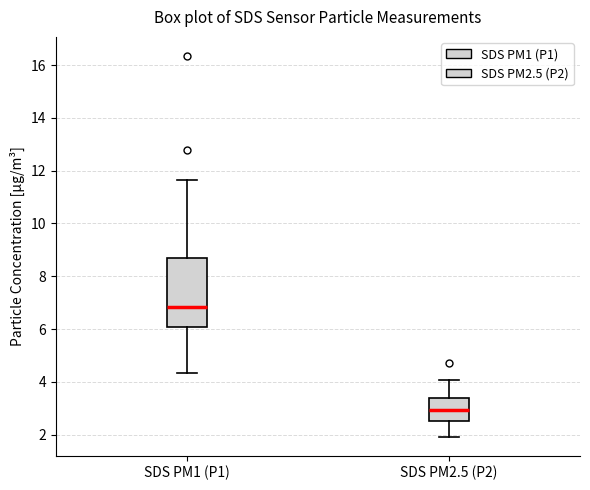

Reading left to right, read every box against the y-axis: the position of its median line, the range the box covers, and the ends of its whiskers. The values are not printed on the chart, so give them approximately, as read against the axis.

SDS PM1 (P1): median 6.8, box 6.0 to 8.8, whiskers 4.4 to 11.6
SDS PM2.5 (P2): median 3.0, box 2.6 to 3.4, whiskers 2.0 to 4.0